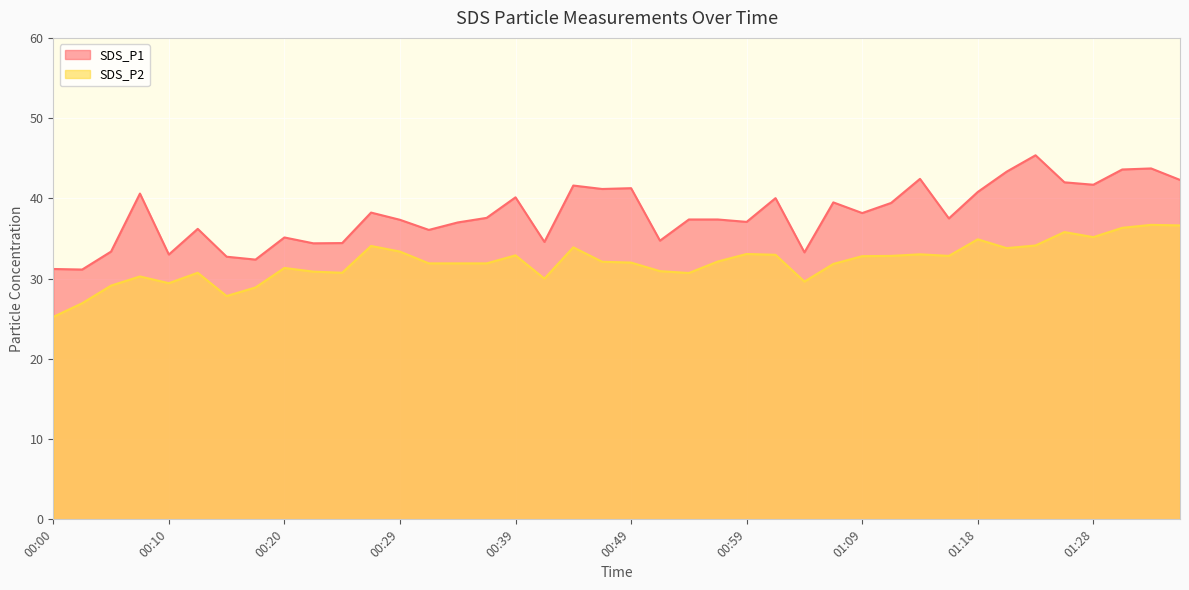

Reading left to right, list all the values displayed in this chart.

SDS_P1: 31.2	31.1	33.4	40.6	33.0	36.2	32.7	32.4	35.1	34.4	34.4	38.2	37.3	36.1	37.0	37.6	40.1	34.6	41.6	41.2	41.3	34.7	37.4	37.4	37.1	40.0	33.3	39.5	38.2	39.4	42.4	37.5	40.8	43.3	45.4	42.0	41.7	43.6	43.7	42.3
SDS_P2: 25.2	26.9	29.1	30.3	29.4	30.7	27.8	28.9	31.3	30.9	30.7	34.1	33.4	31.9	31.9	31.9	32.9	30.0	33.9	32.1	32.0	30.9	30.7	32.1	33.1	33.0	29.6	31.8	32.8	32.8	33.0	32.8	34.9	33.8	34.1	35.8	35.2	36.3	36.7	36.6